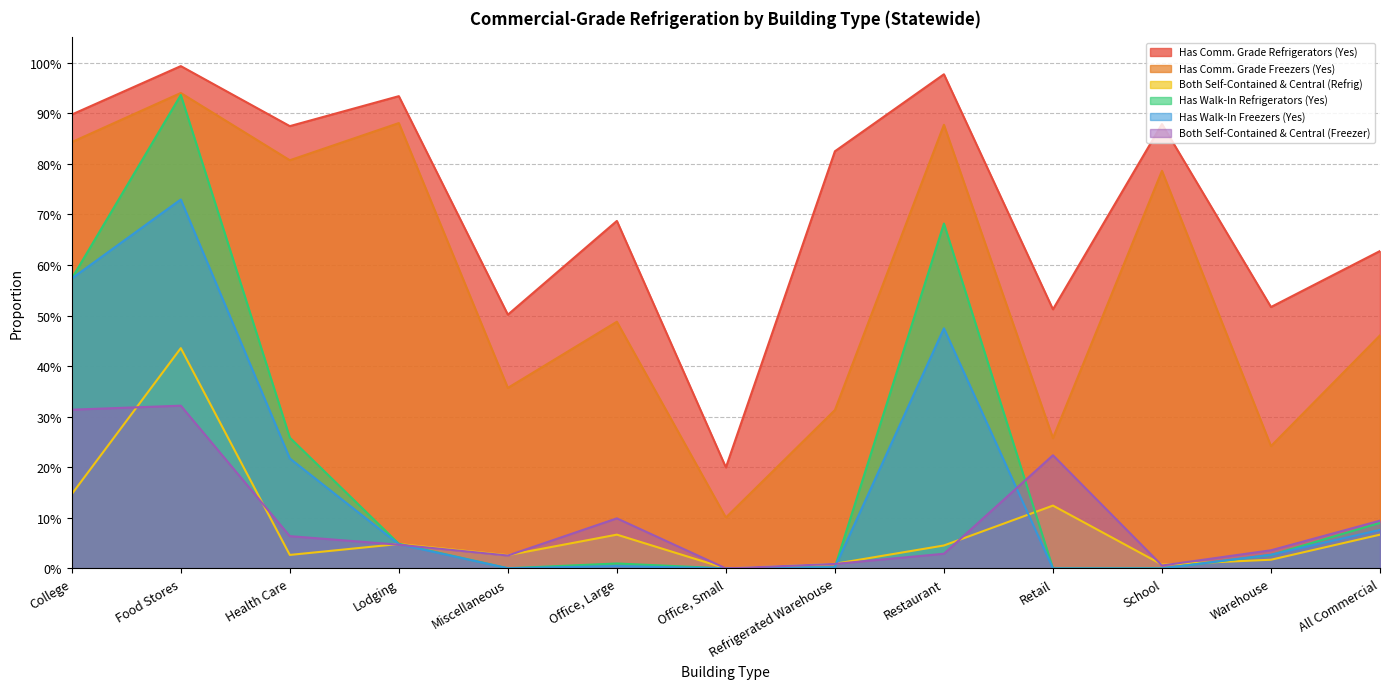

How many lines are shown in the chart?

6